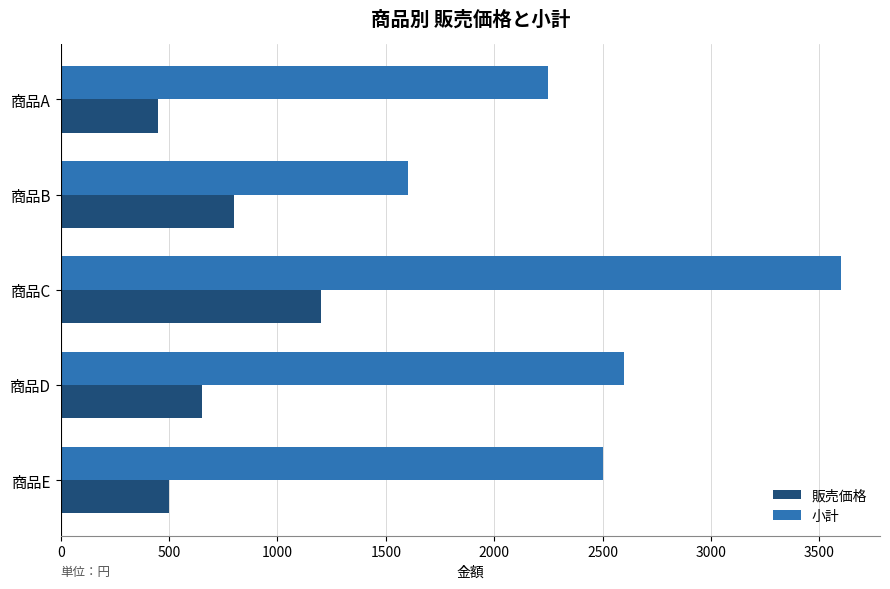

True or false: 販売価格 has a value of 1422 at 商品B.

False